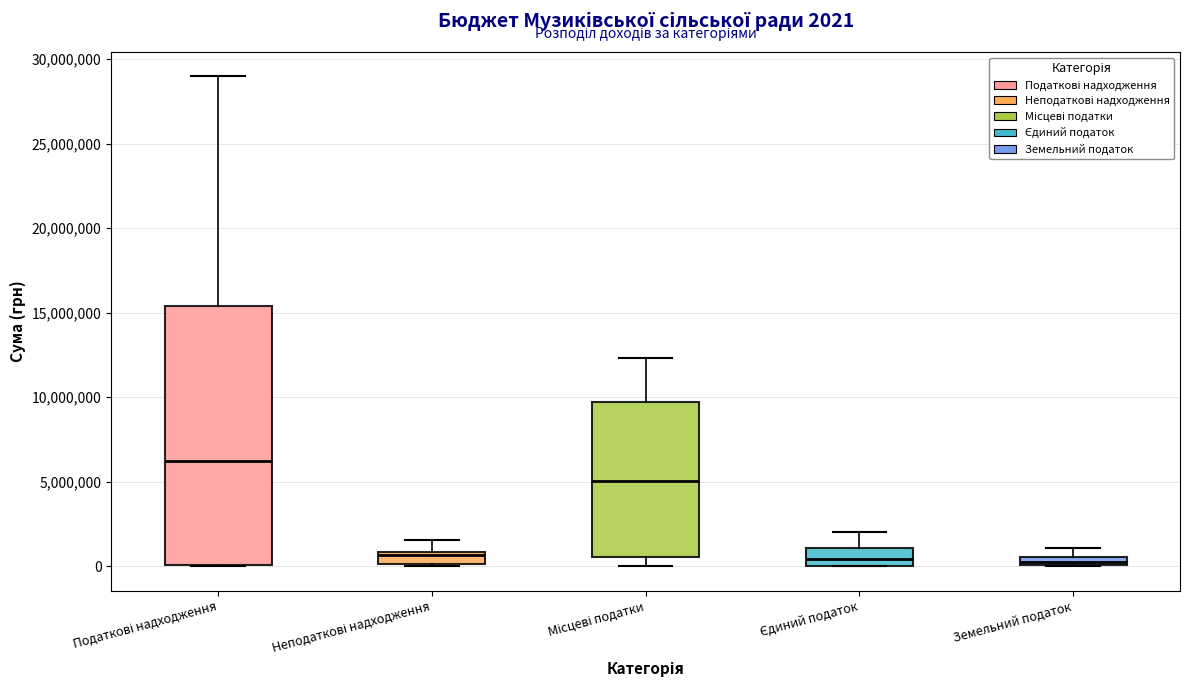

Comparing the boxes themselves (not the whiskers), which one is the tallest?

Податкові надходження